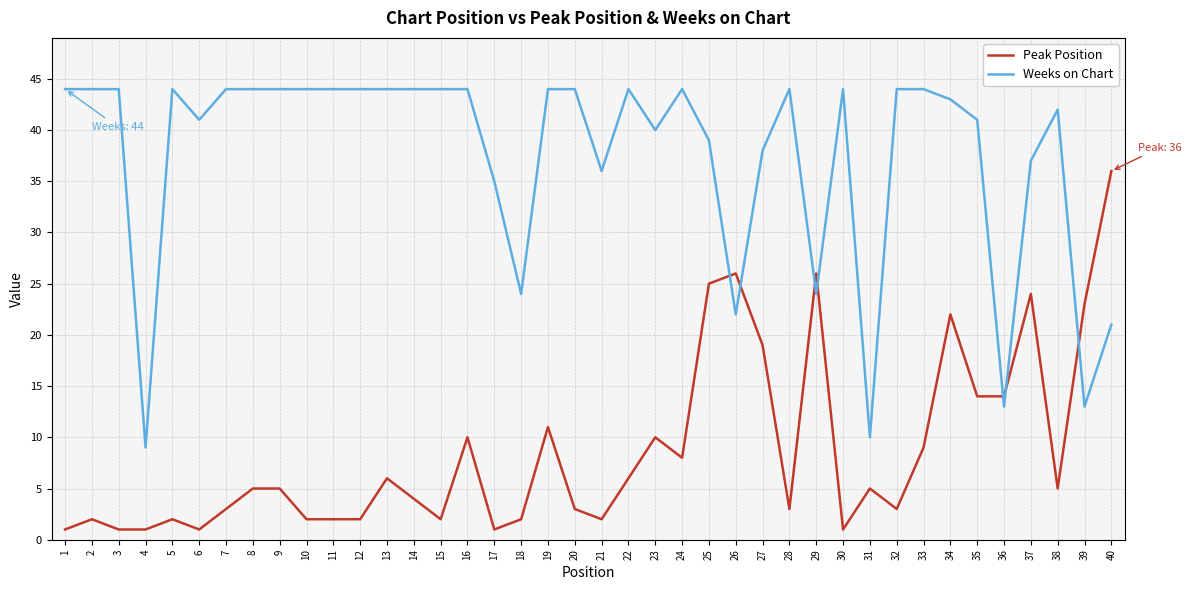

What is the maximum value shown in the chart?

44